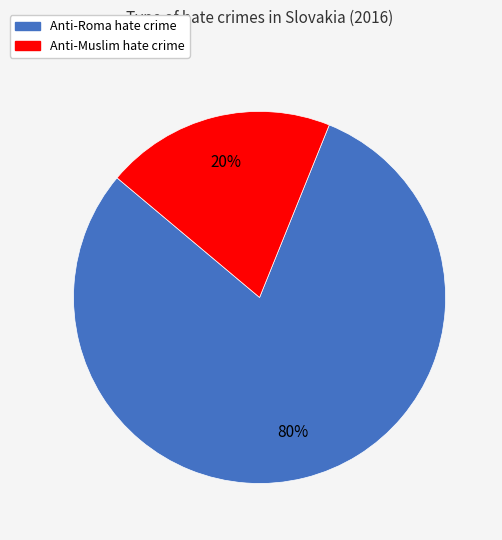

Combined, do Anti-Muslim hate crime and Anti-Roma hate crime account for over 50%?

Yes